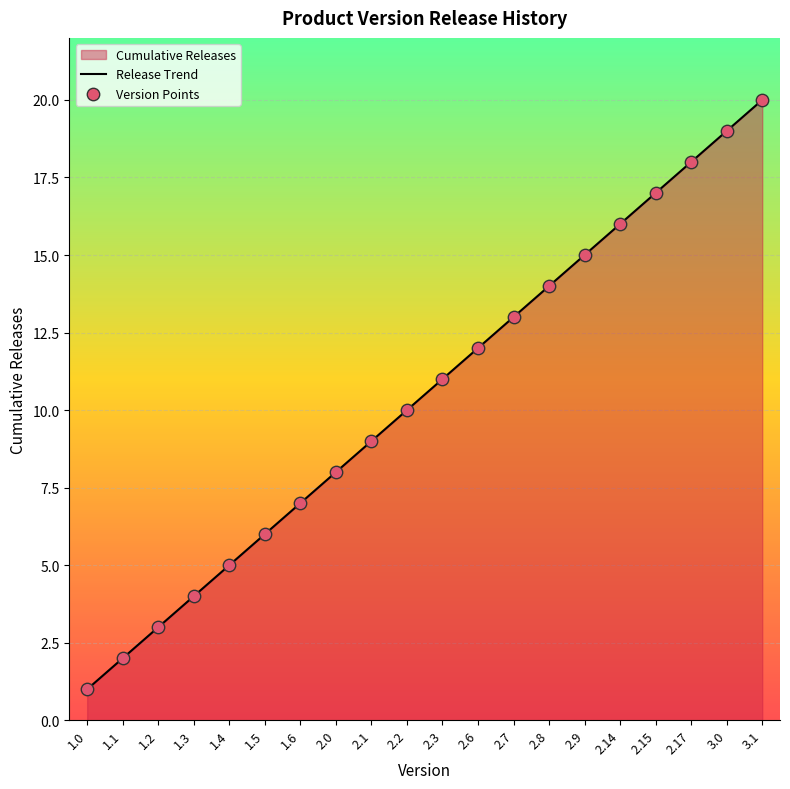

At which category is the sum across all series the highest?

3.1